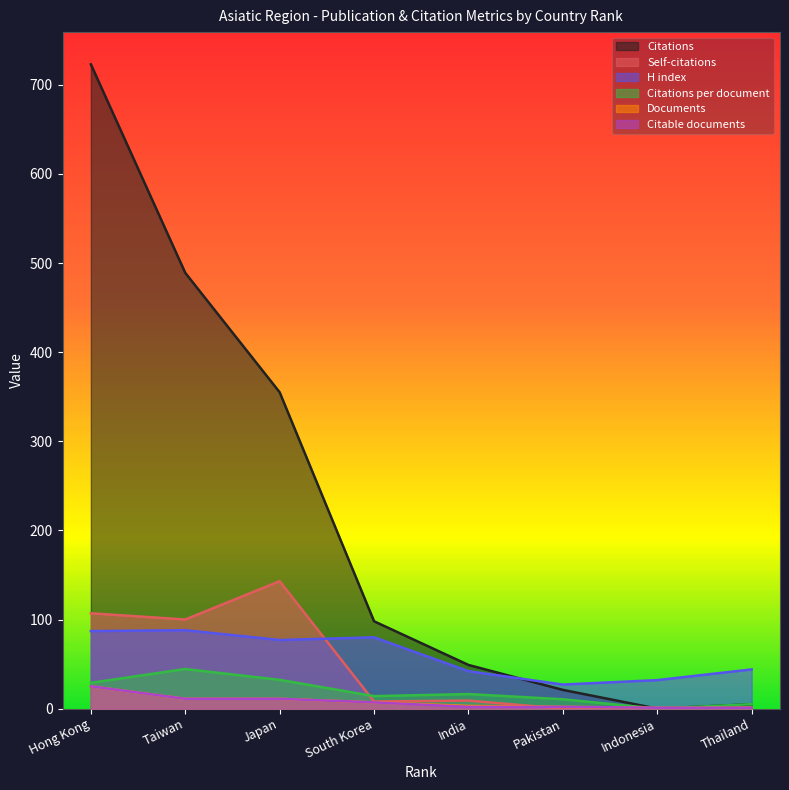

The H index series shows 87.0 at Hong Kong. True or false?

True